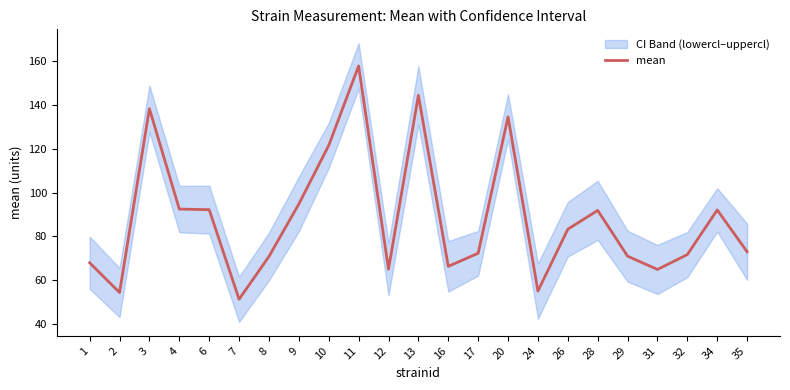

Is this an area chart (filled region under the line)?

No